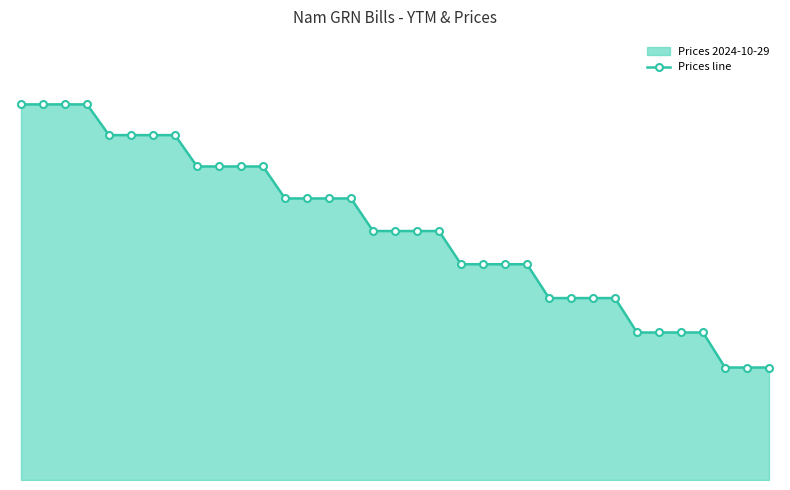

Rank the categories by value from lowest to highest.

32, 33, 34, 28, 29, 30, 31, 24, 25, 26, 27, 20, 21, 22, 23, 16, 17, 18, 19, 12, 13, 14, 15, 8, 9, 10, 11, 4, 5, 6, 7, 0, 1, 2, 3